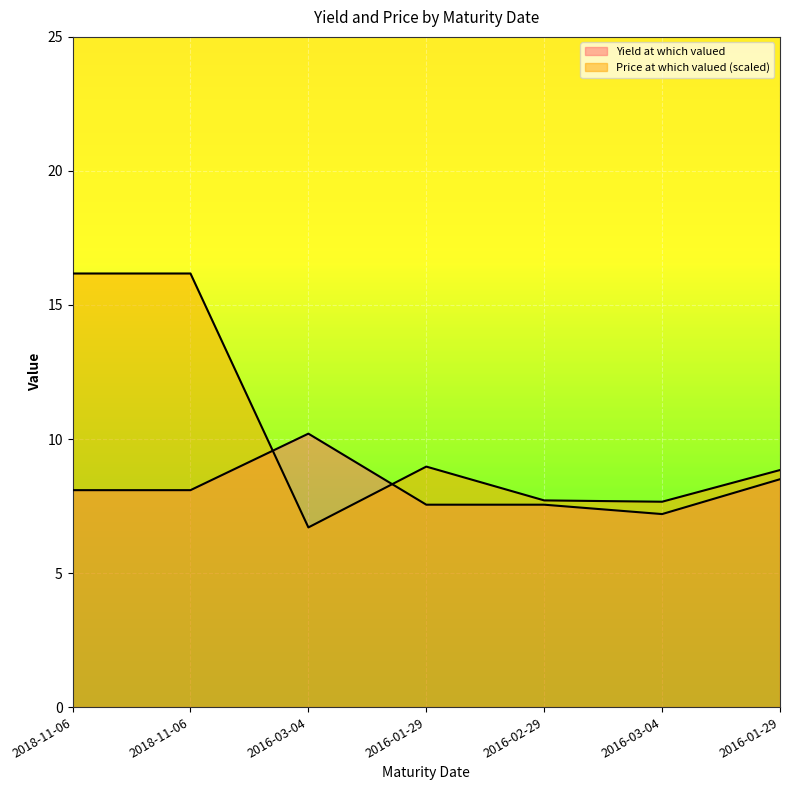

List the series in order of their overall mean, highest first.

Price at which valued, Yield at which valued